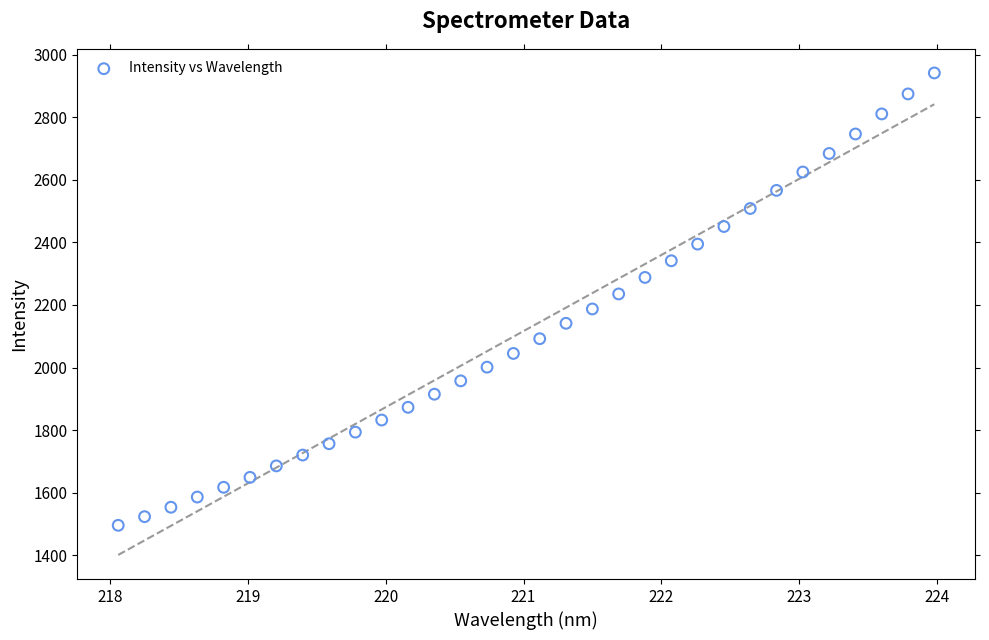

What is the range of X values (max minus min)?

5.9